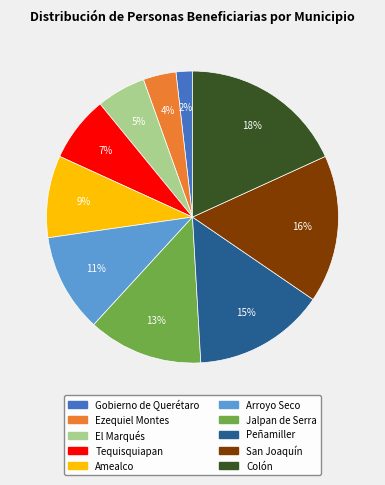

Is it true that Tequisquiapan is 22% of the pie?

False